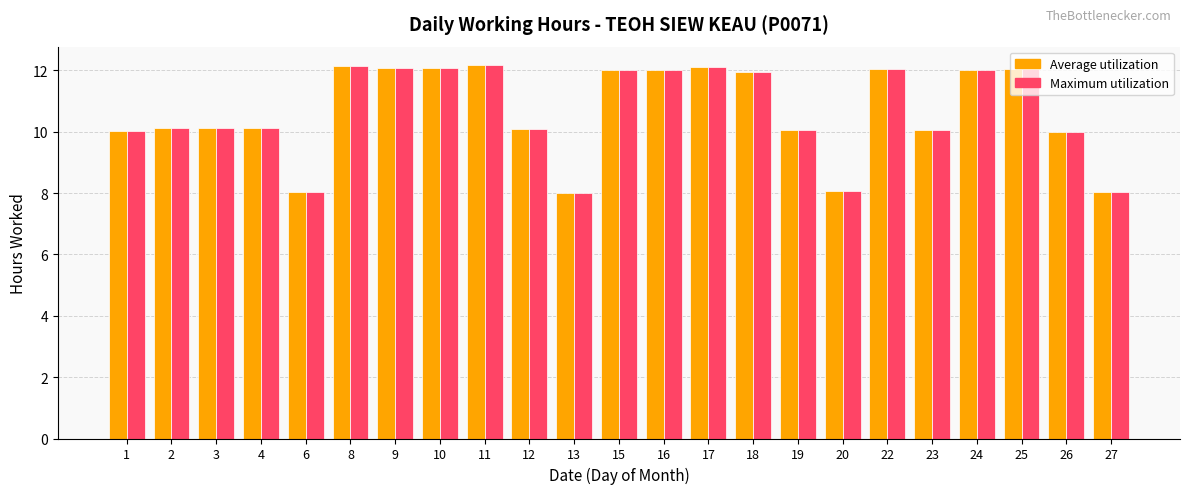

What is the average value of the Maximum utilization series?

10.7